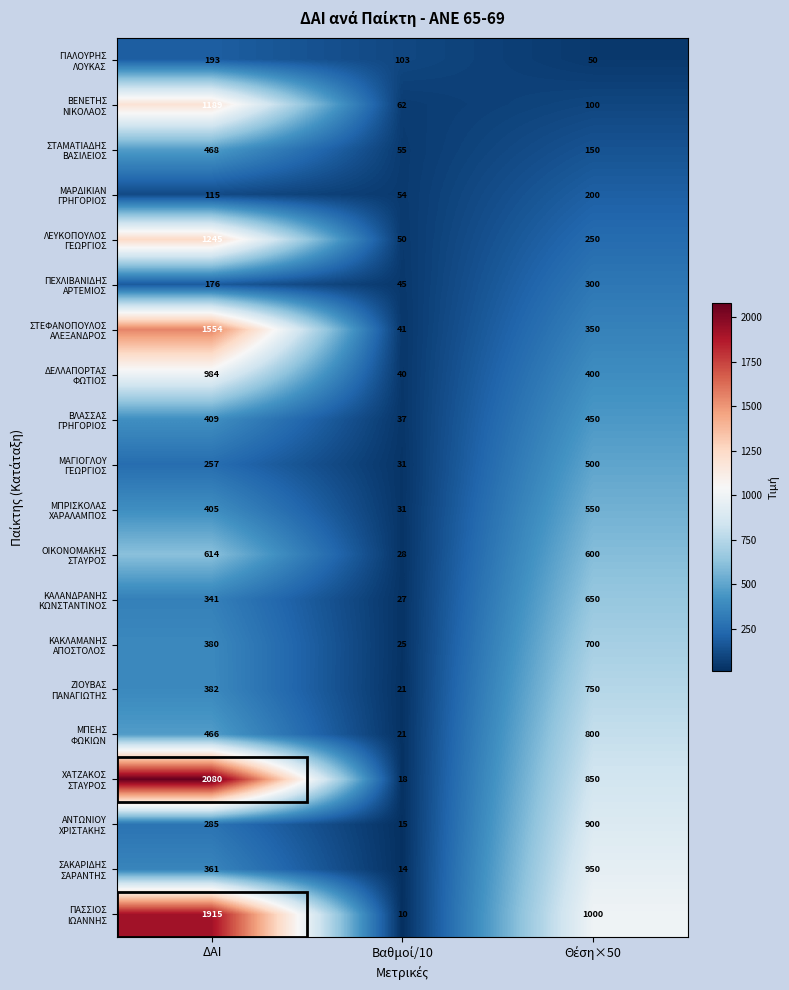

What is the minimum value shown in the chart?

10